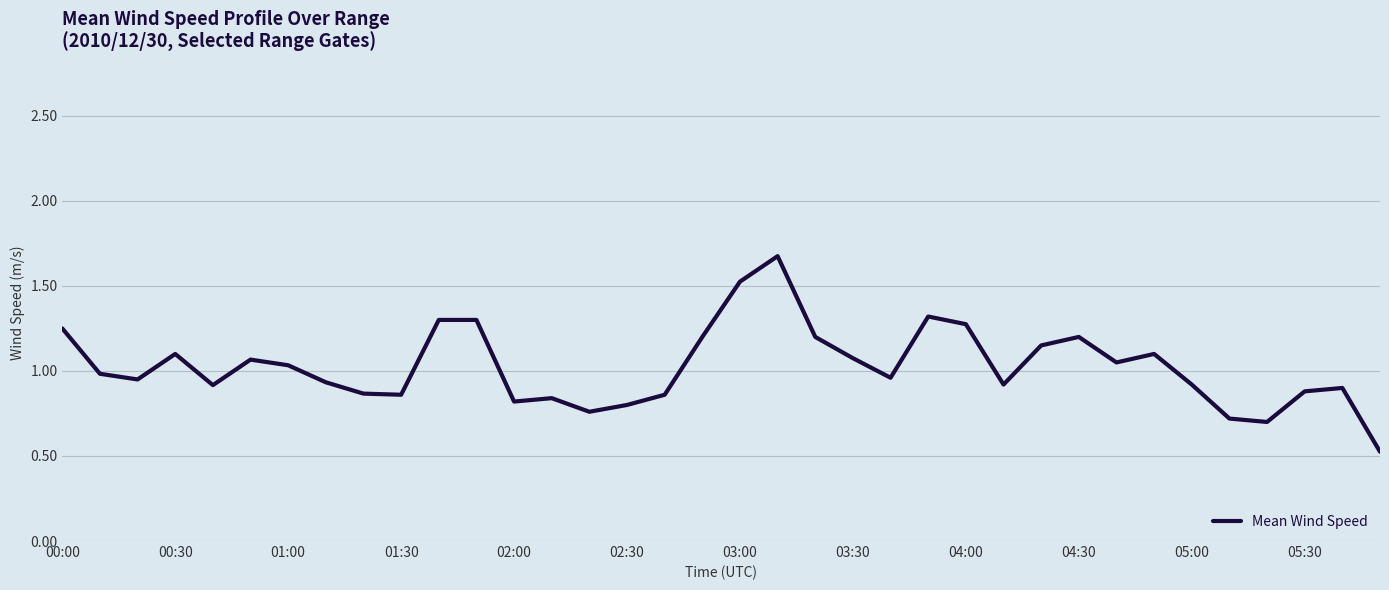

What is the greatest value displayed?

1.7